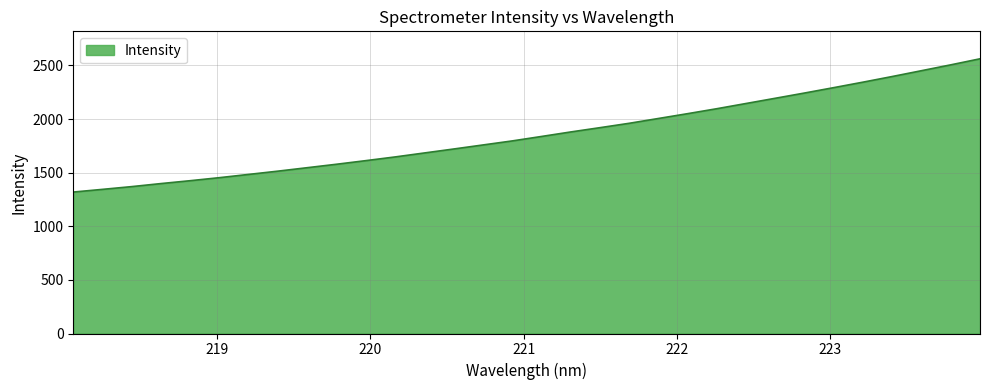

What is the difference between the maximum and minimum values?

1242.5